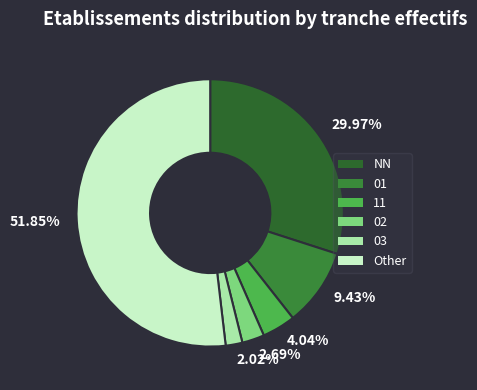

What is the ratio of the value at 29.97% to the value at 51.85%?

0.6